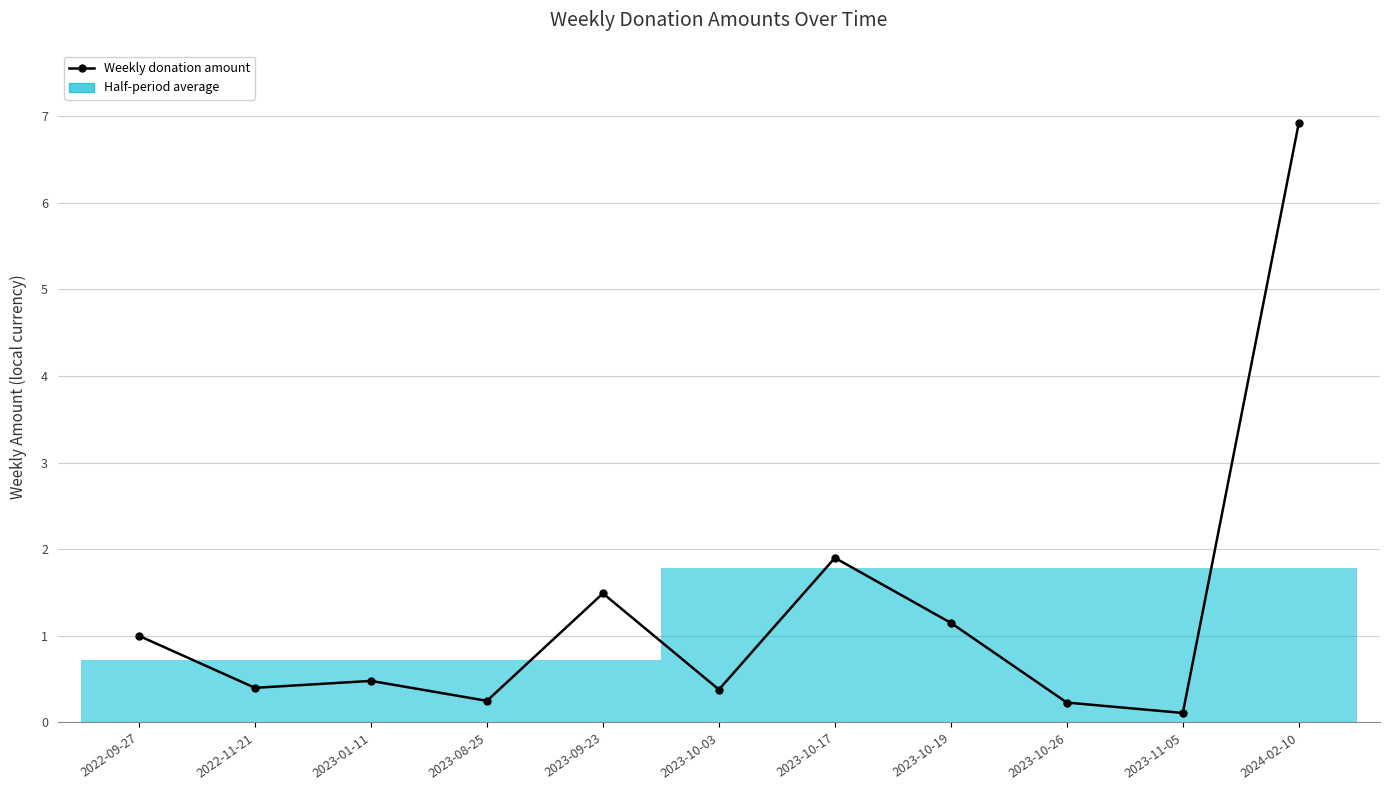

List the labels in order of value, largest first.

2024-02-10, 2023-10-17, 2023-09-23, 2023-10-19, 2022-09-27, 2023-01-11, 2022-11-21, 2023-10-03, 2023-08-25, 2023-10-26, 2023-11-05